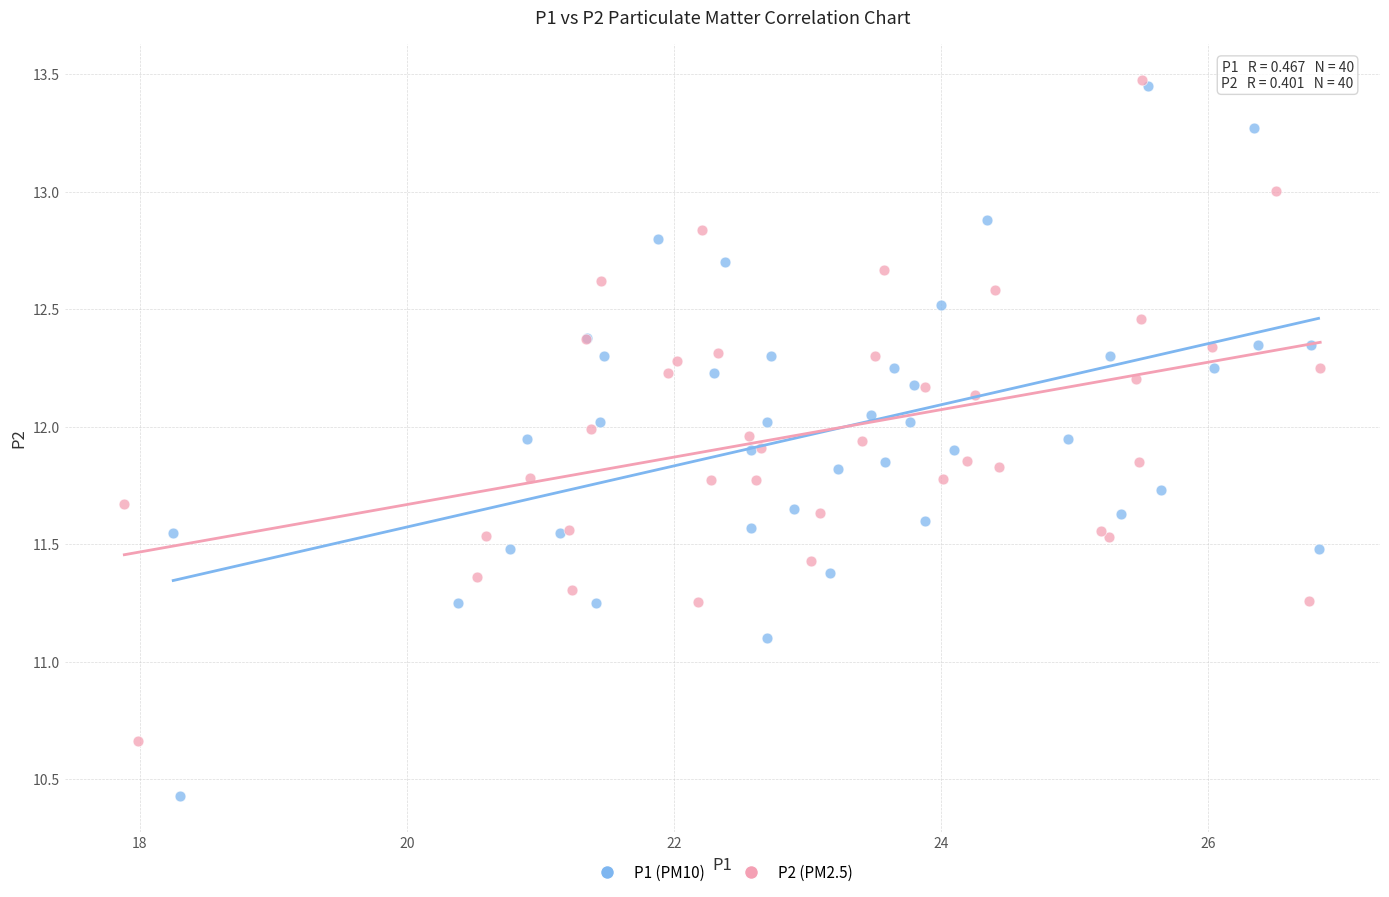

Which series has the widest spread of Y values?

P1 (PM10)